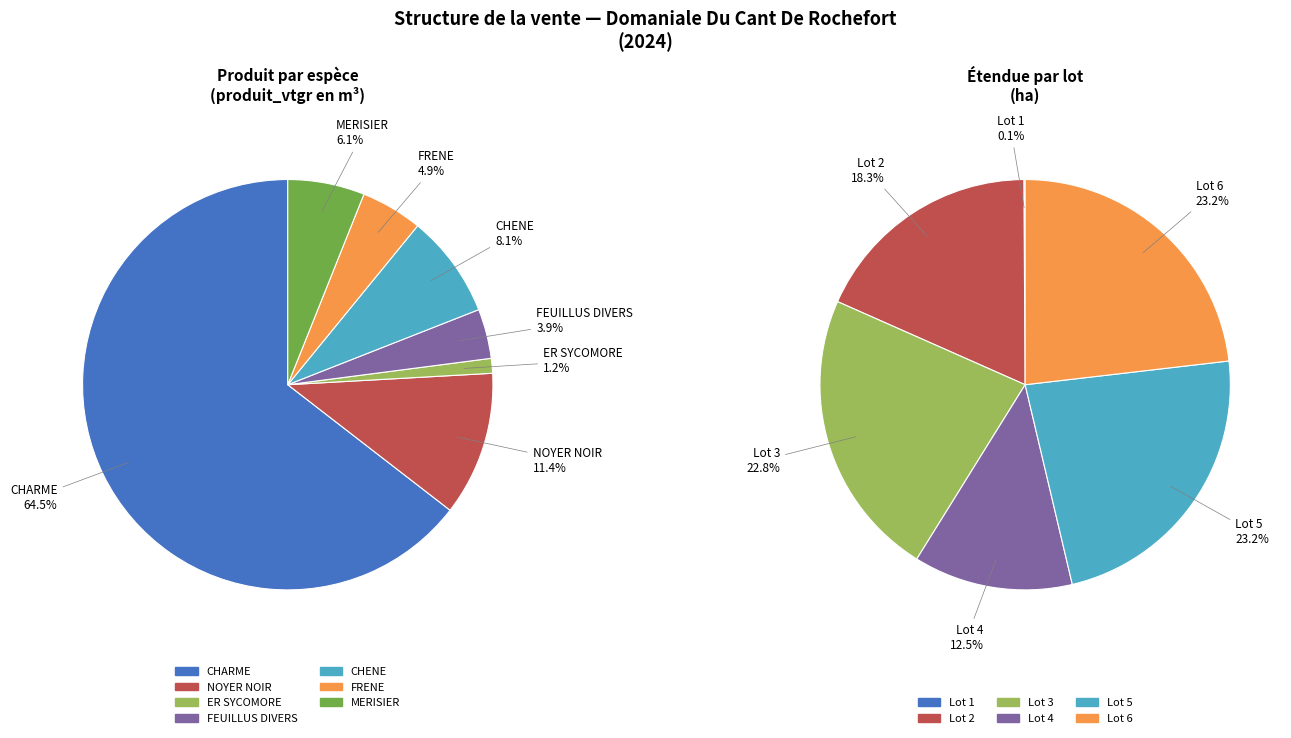

Which category has the biggest portion of the pie?

CHARME